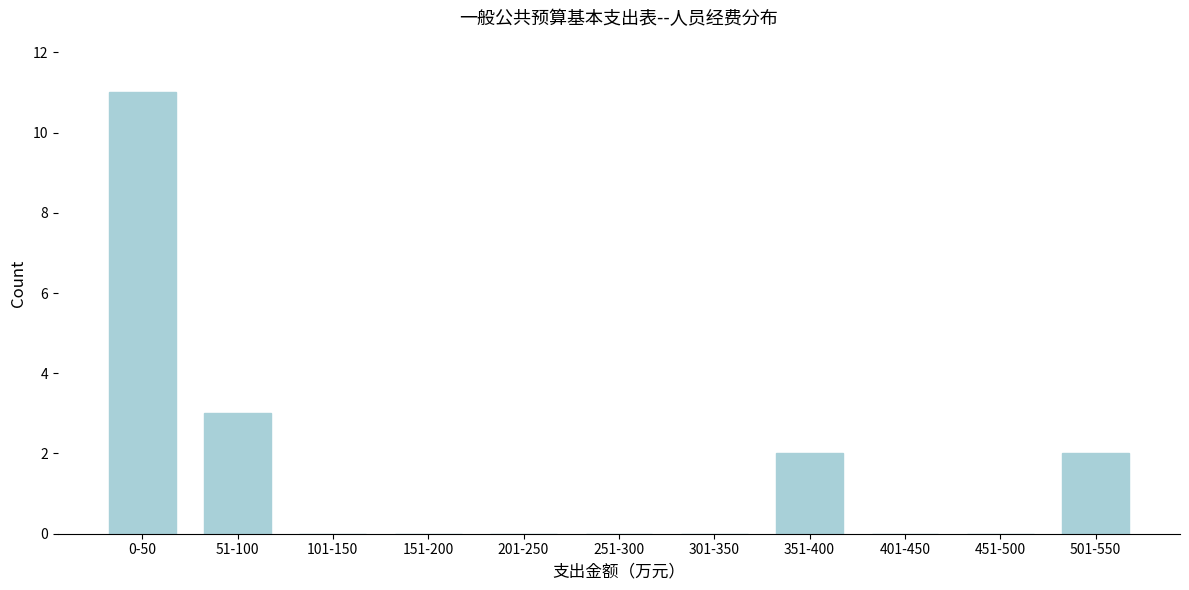

Reading left to right, transcribe all the data shown in this chart.

0-50=11	51-100=3	101-150=0	151-200=0	201-250=0	251-300=0	301-350=0	351-400=2	401-450=0	451-500=0	501-550=2